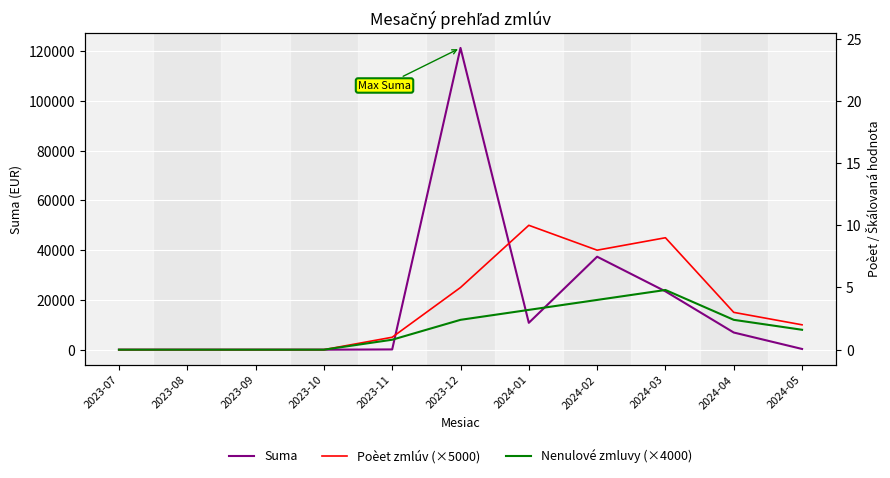

At which label does Suma reach its peak?

2023-12